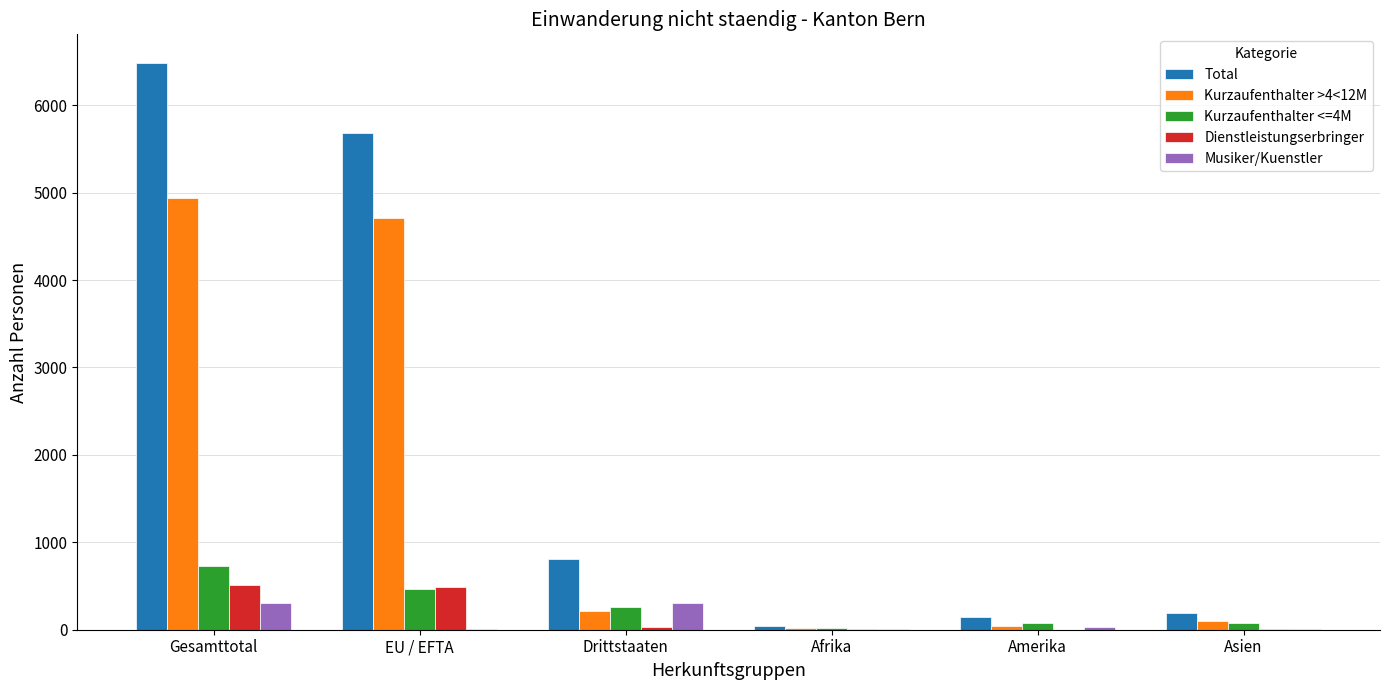

How many series are shown in this chart?

5